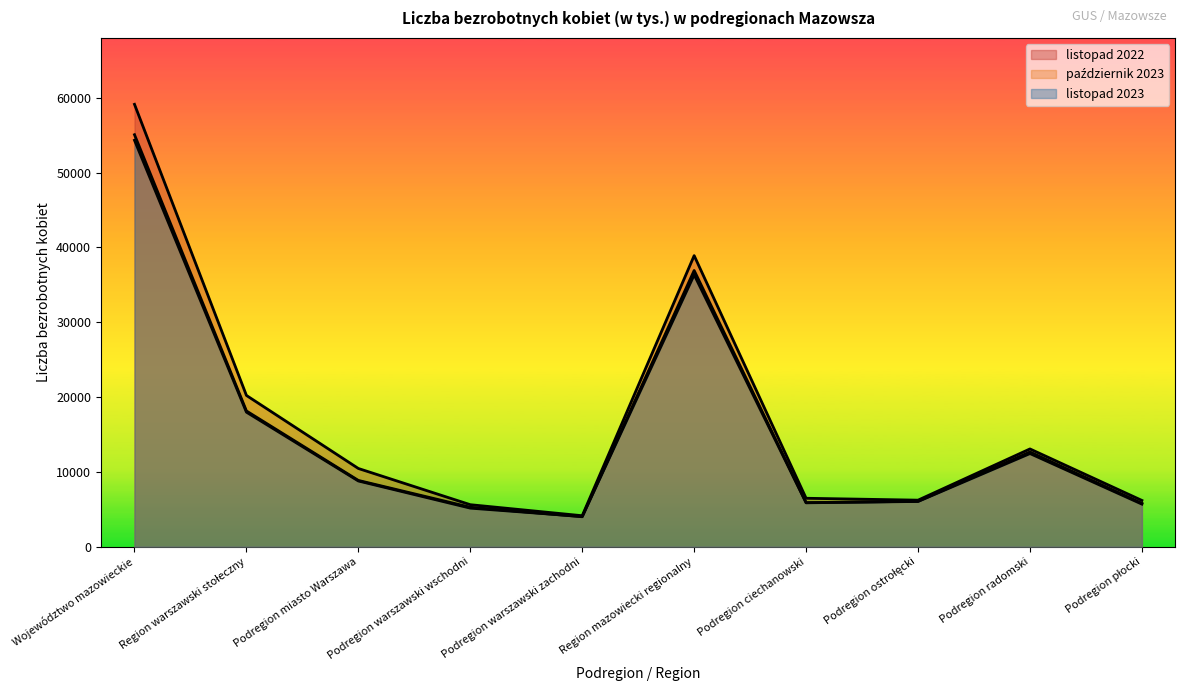

Between Podregion ostrołęcki and Podregion płocki, which is larger?

Podregion ostrołęcki